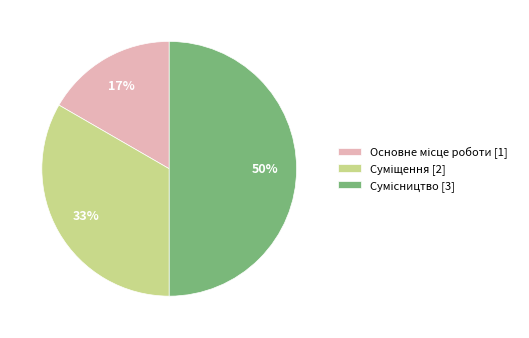

To the nearest percent, what is the difference between the largest and smallest slice percentages?

33%